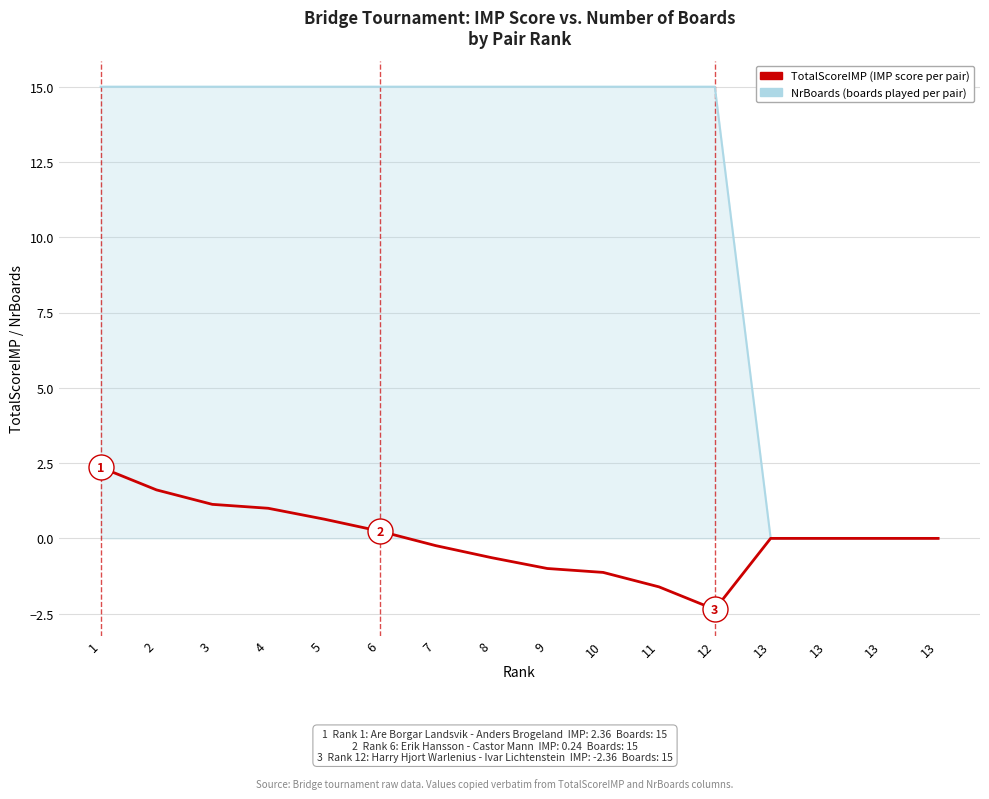

Is this an area chart (filled region under the line)?

Yes